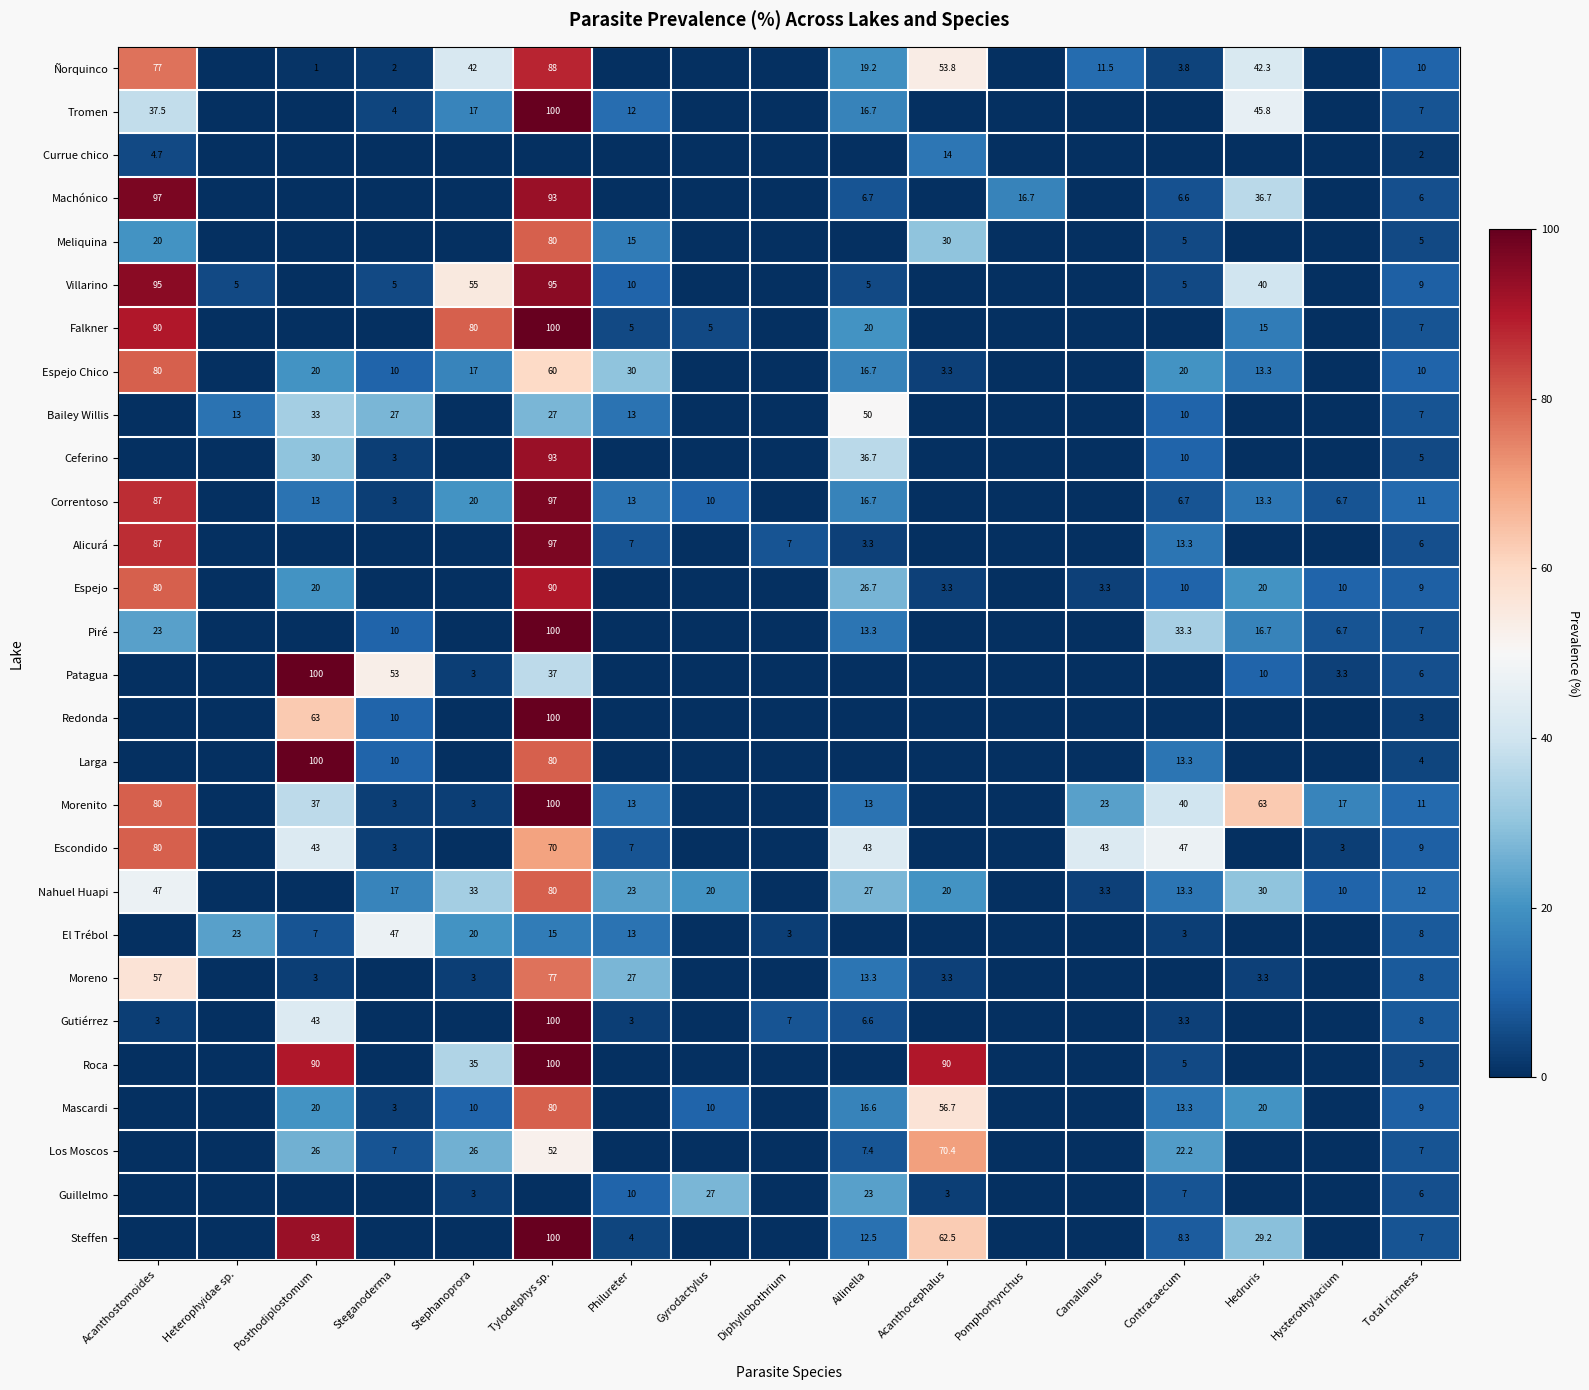

Is the value of Gutiérrez at Ailinella greater than the value of Currue chico at Acanthostomoides?

Yes